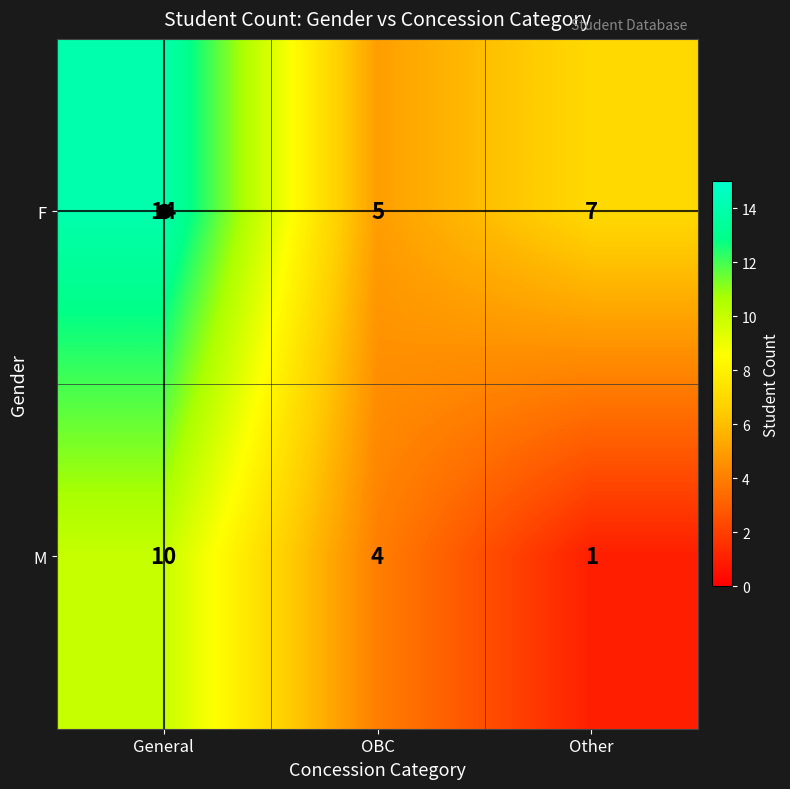

Rank the series at General from highest to lowest value.

F, M